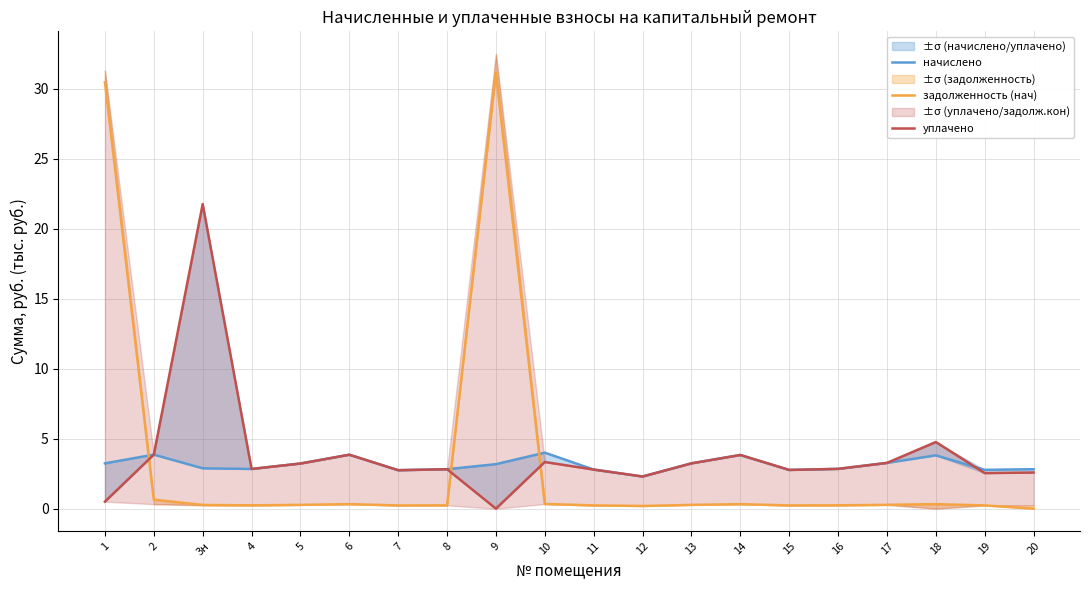

How many values in the начислено series are below 3?

10